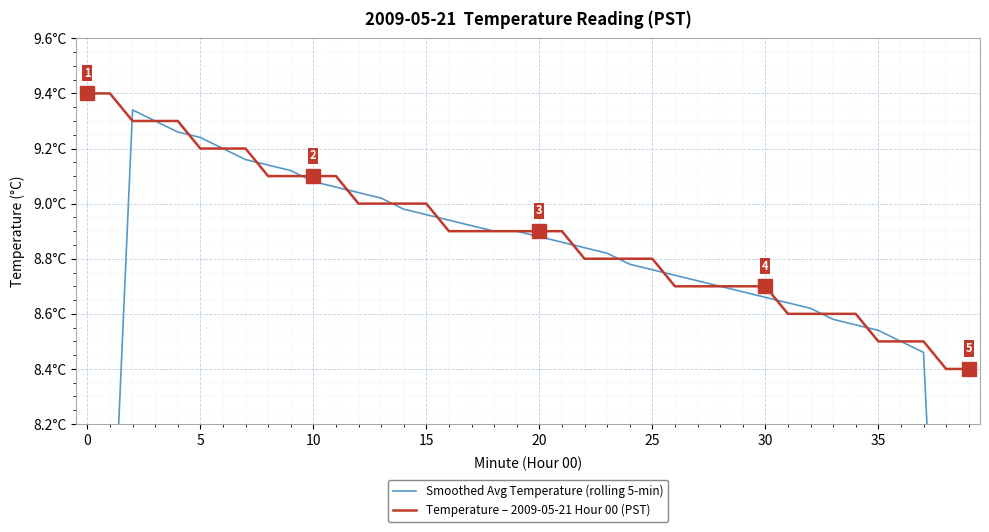

What is the difference between the maximum and minimum values in the Temperature – 2009-05-21 Hour 00 (PST) series?

1.0